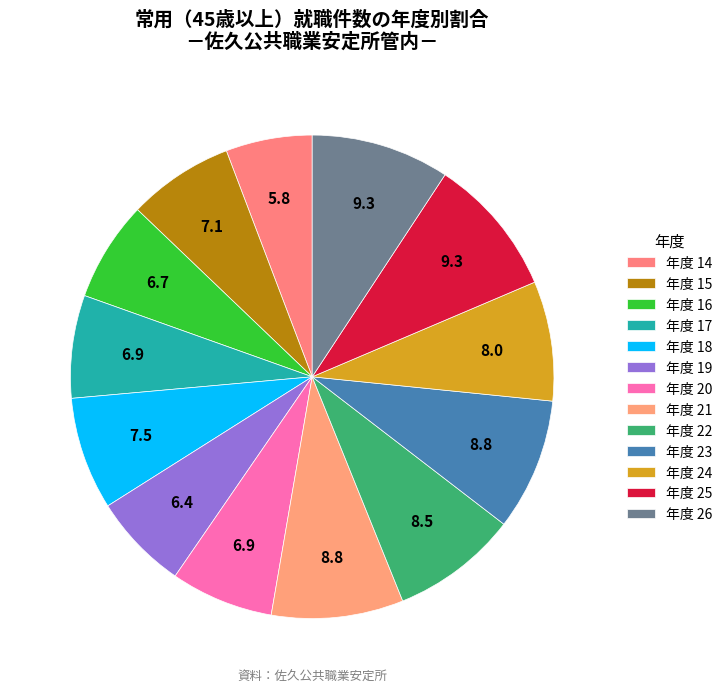

Which category has the biggest portion of the pie?

25